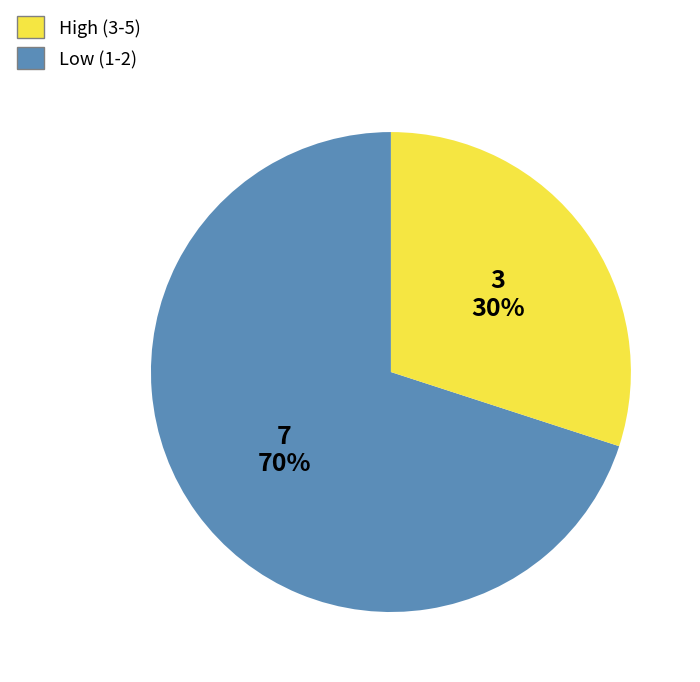

Is there any slice that represents more than half of the pie?

Yes